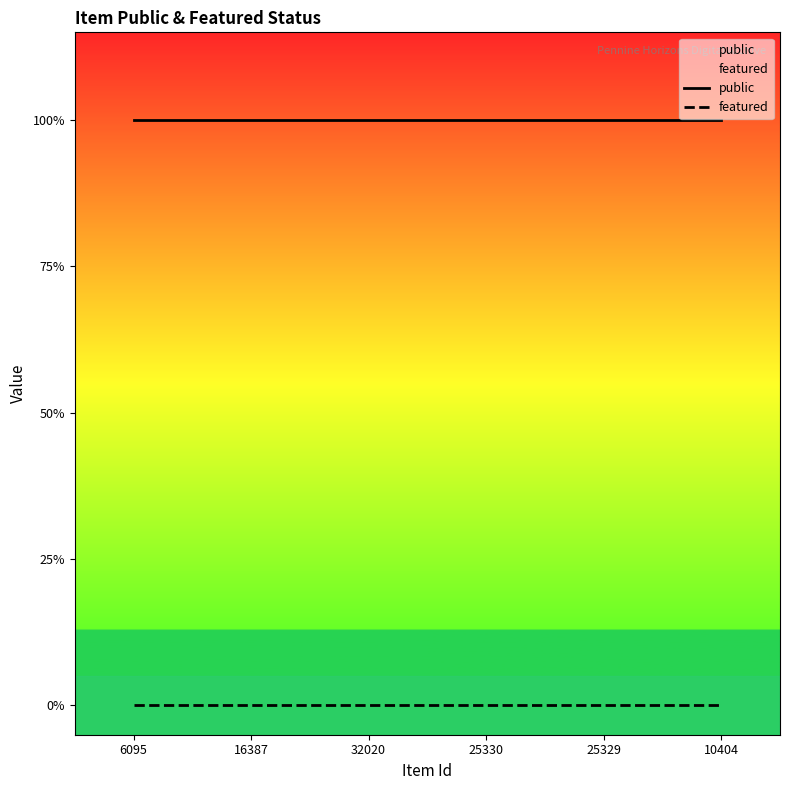

What value does the public series have at 16387?

1